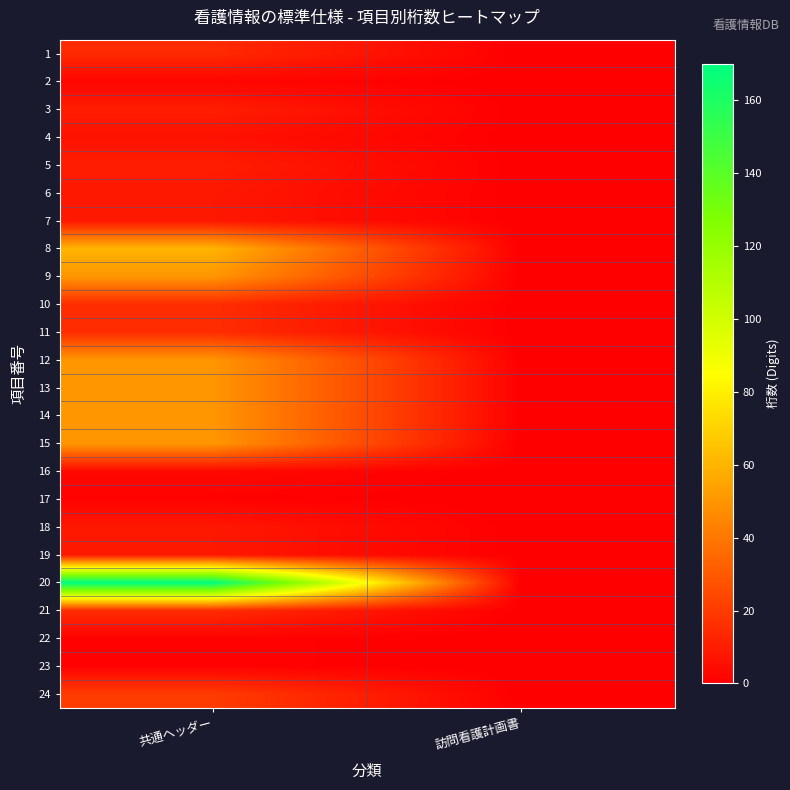

Reading left to right, extract all data points from this chart.

1: 共通ヘッダー=14	訪問看護計画書=0
2: 共通ヘッダー=2	訪問看護計画書=0
3: 共通ヘッダー=10	訪問看護計画書=0
4: 共通ヘッダー=6	訪問看護計画書=0
5: 共通ヘッダー=10	訪問看護計画書=0
6: 共通ヘッダー=8	訪問看護計画書=0
7: 共通ヘッダー=8	訪問看護計画書=0
8: 共通ヘッダー=60	訪問看護計画書=0
9: 共通ヘッダー=50	訪問看護計画書=0
10: 共通ヘッダー=15	訪問看護計画書=0
11: 共通ヘッダー=15	訪問看護計画書=0
12: 共通ヘッダー=50	訪問看護計画書=0
13: 共通ヘッダー=50	訪問看護計画書=0
14: 共通ヘッダー=50	訪問看護計画書=0
15: 共通ヘッダー=50	訪問看護計画書=0
16: 共通ヘッダー=3	訪問看護計画書=0
17: 共通ヘッダー=1	訪問看護計画書=0
18: 共通ヘッダー=8	訪問看護計画書=0
19: 共通ヘッダー=8	訪問看護計画書=0
20: 共通ヘッダー=170	訪問看護計画書=0
21: 共通ヘッダー=15	訪問看護計画書=0
22: 共通ヘッダー=1	訪問看護計画書=0
23: 共通ヘッダー=1	訪問看護計画書=0
24: 共通ヘッダー=20	訪問看護計画書=0